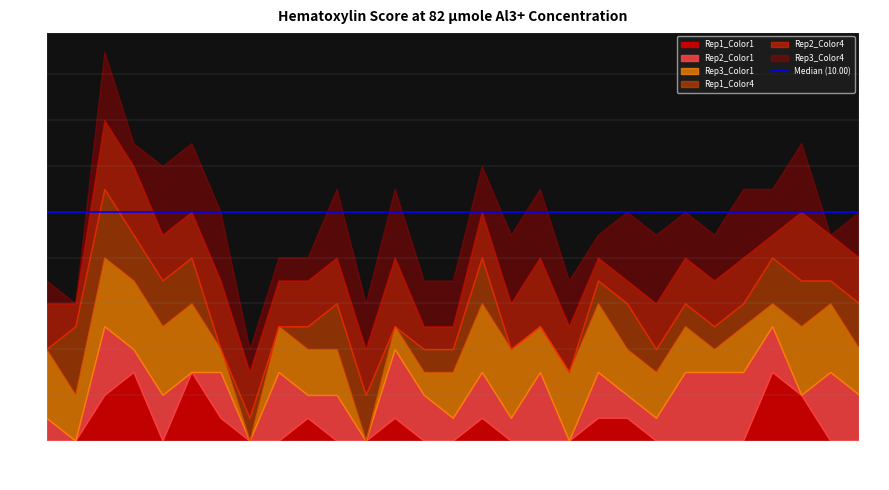

What is the total value across all series at F27?

11